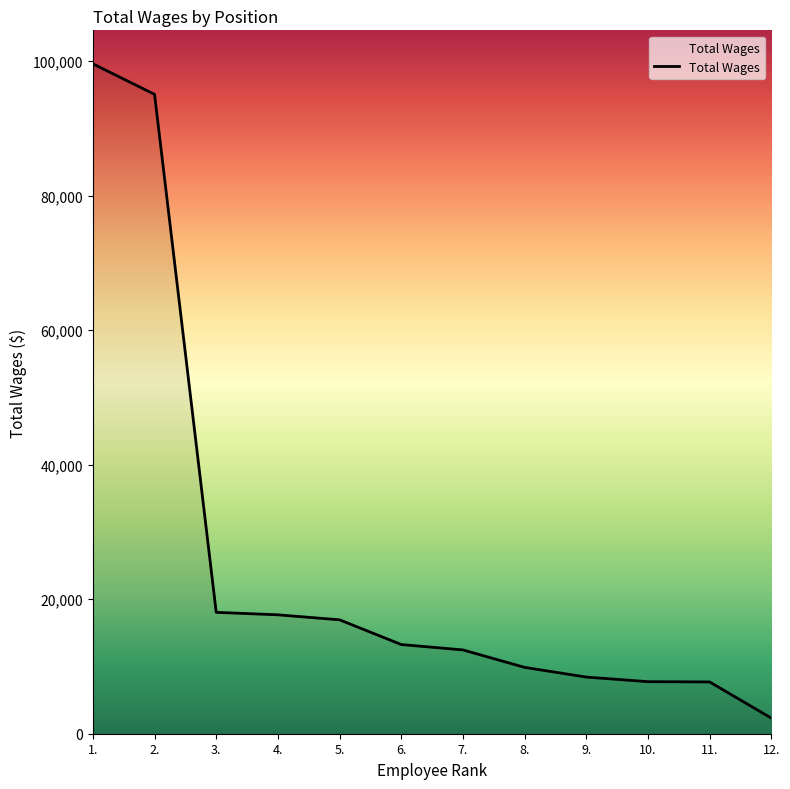

How many lines are shown in the chart?

1